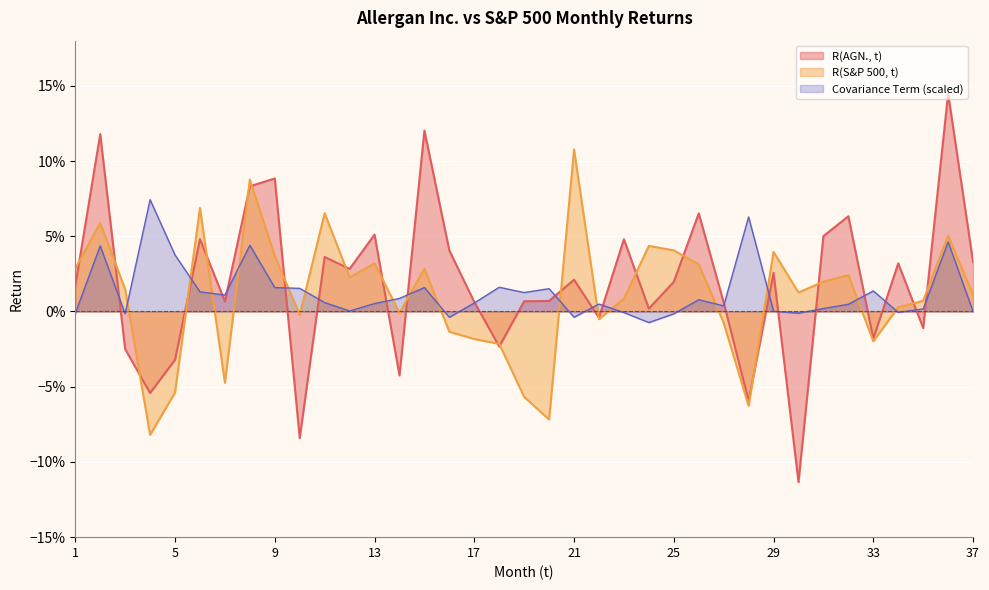

Where does the R(AGN., t) series first go above 0?

1